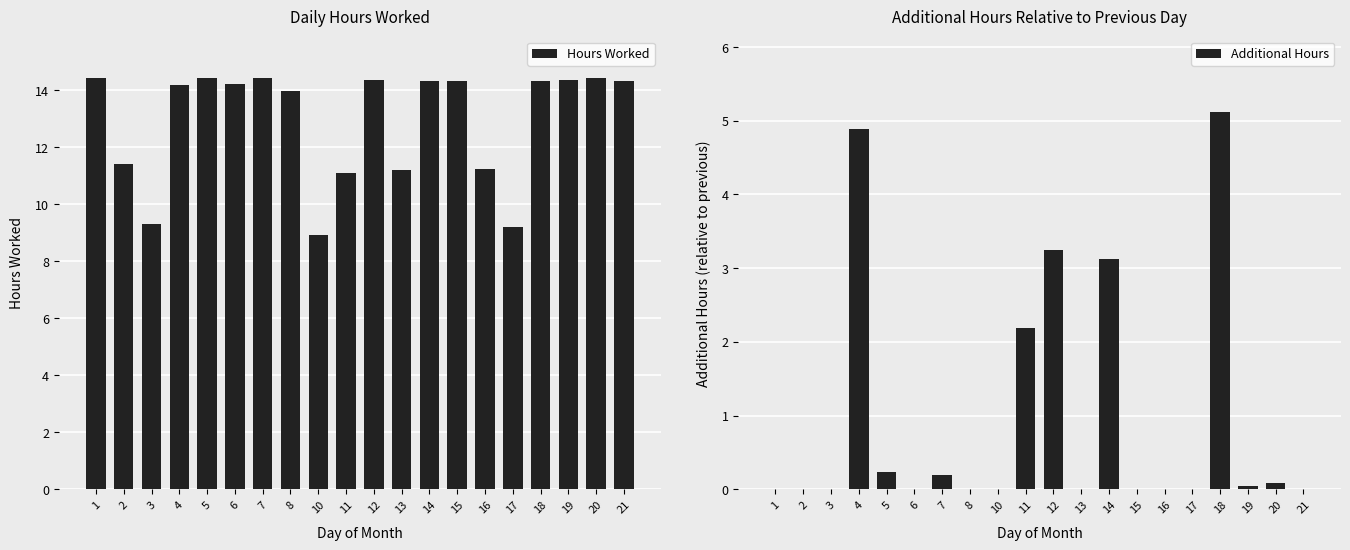

At which category is the sum across all series the highest?

18